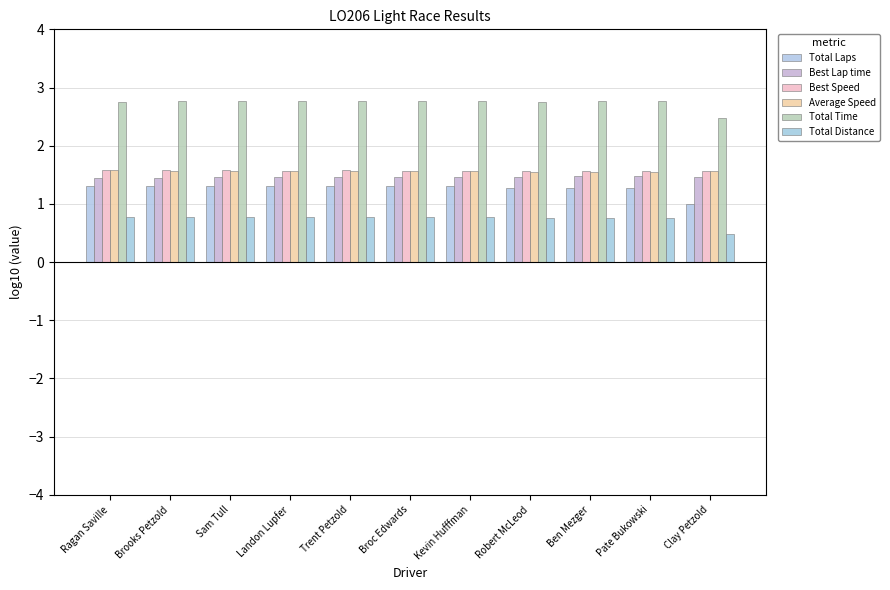

What position from the right is Kevin Hufffman?

5